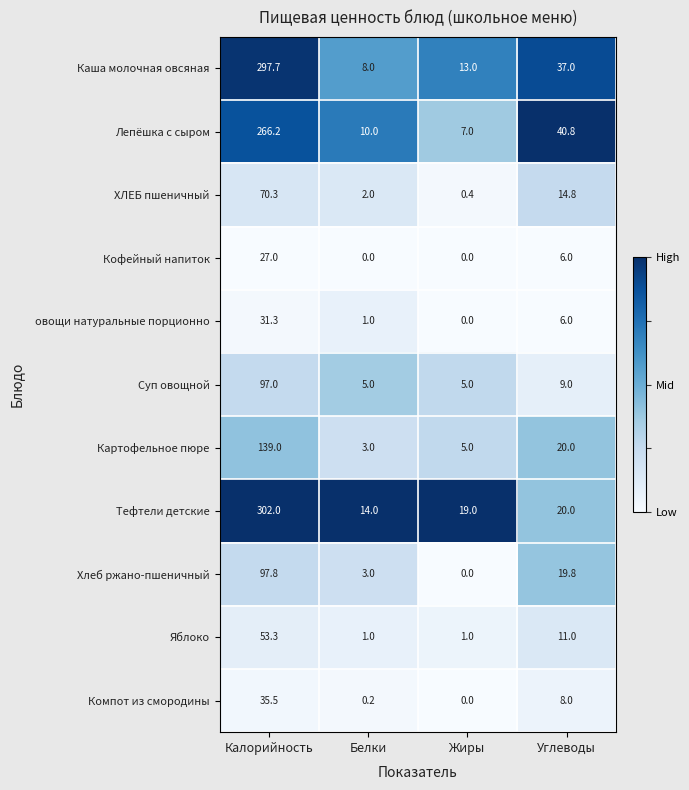

Which label corresponds to the largest value in the chart?

Калорийность